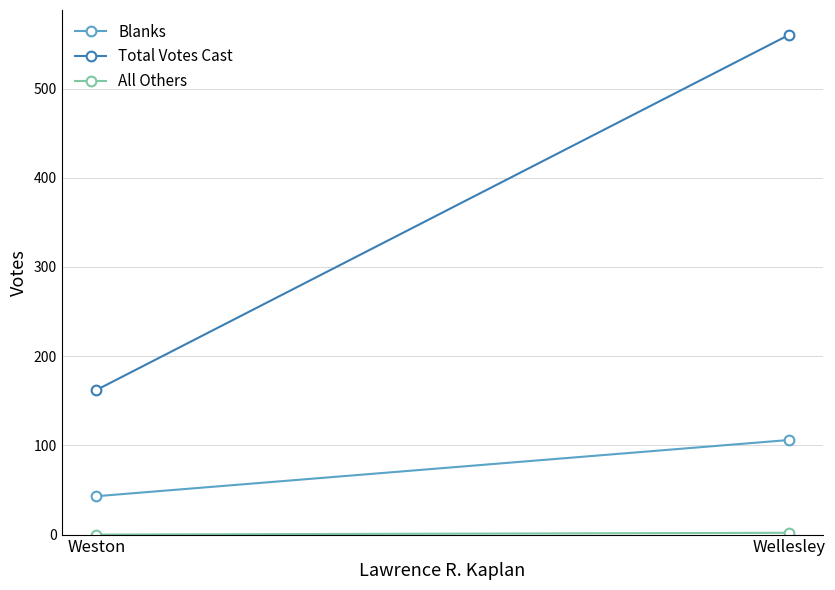

Is the value of All Others at Wellesley greater than the value of Total Votes Cast at Wellesley?

No